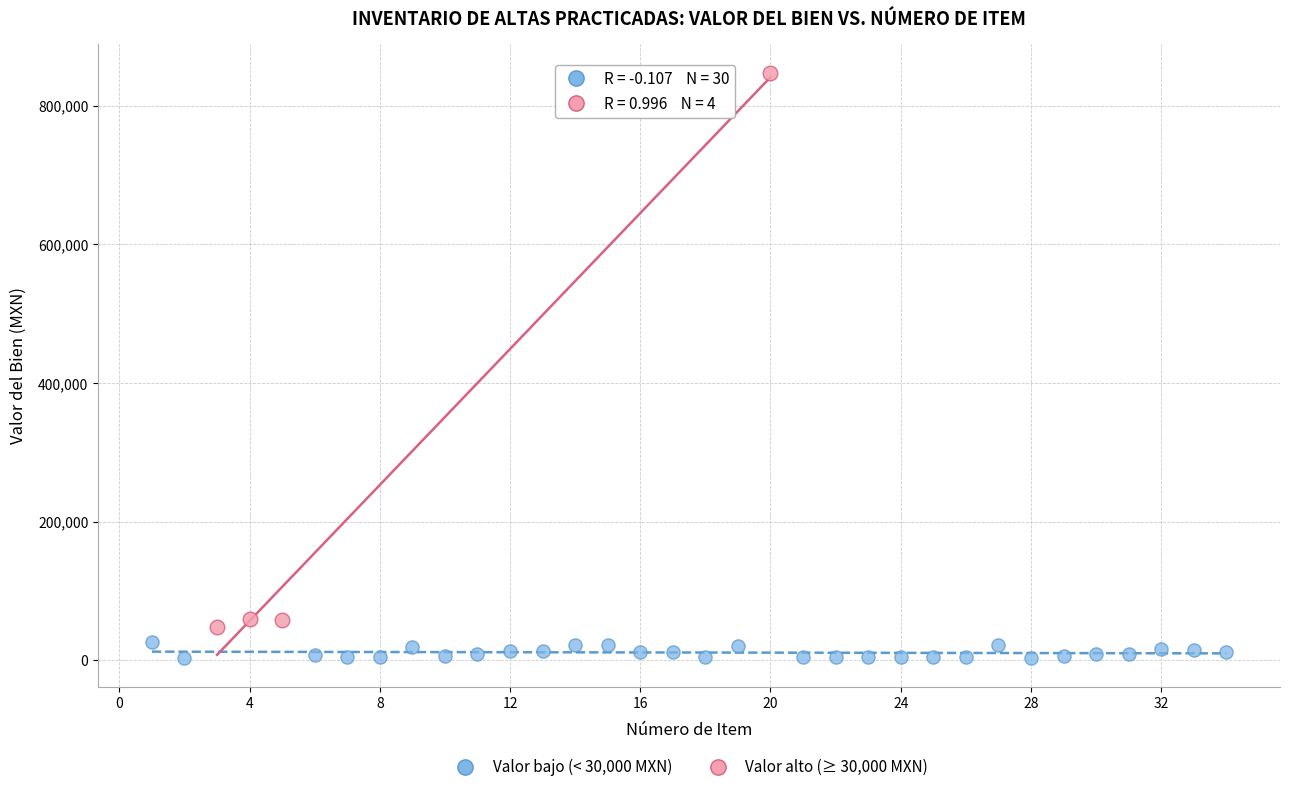

What are all the series names shown in the legend?

Valor bajo (< 30,000 MXN), Valor alto (≥ 30,000 MXN)